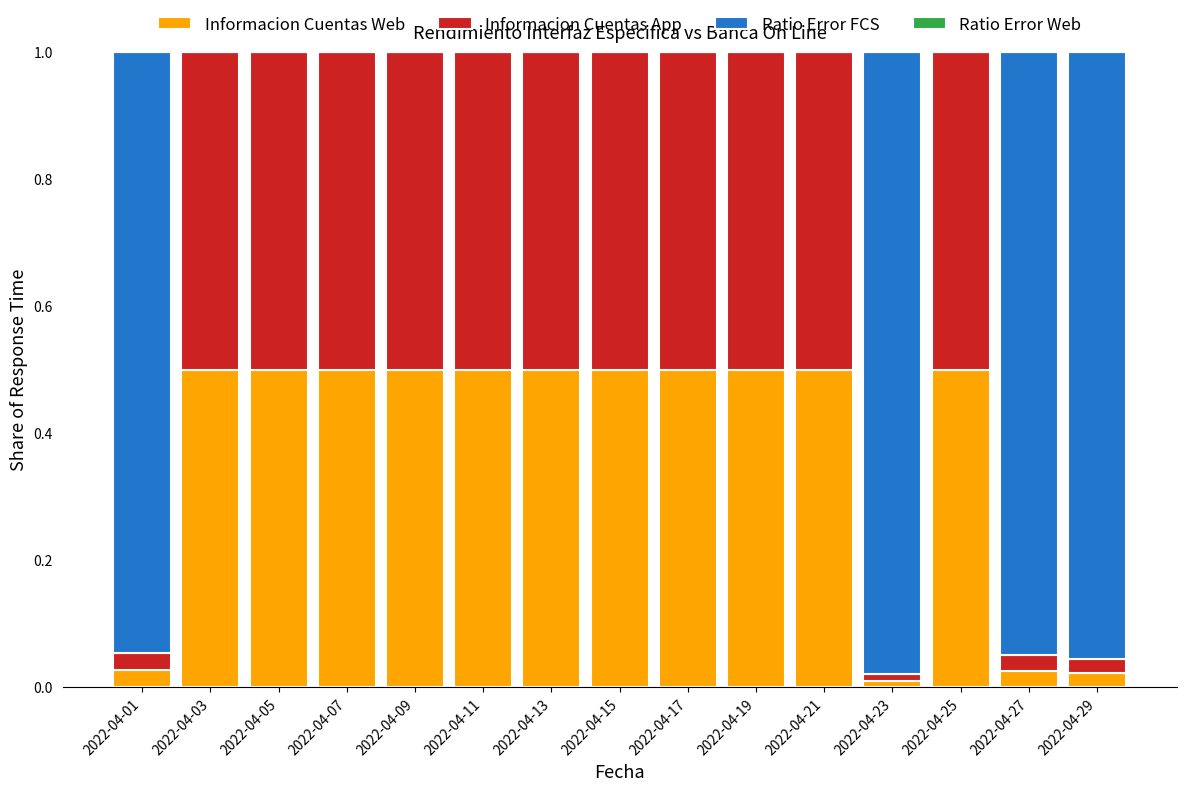

The value of Informacion Cuentas Web at 2022-04-21 is 0.5. True or false?

True